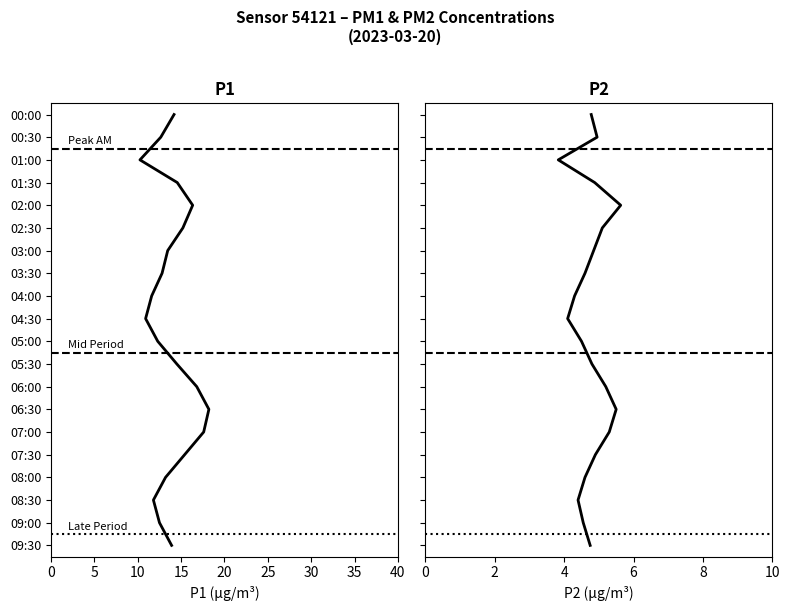

What is the sum of the P2 values at 03:00 and 05:30?

9.6